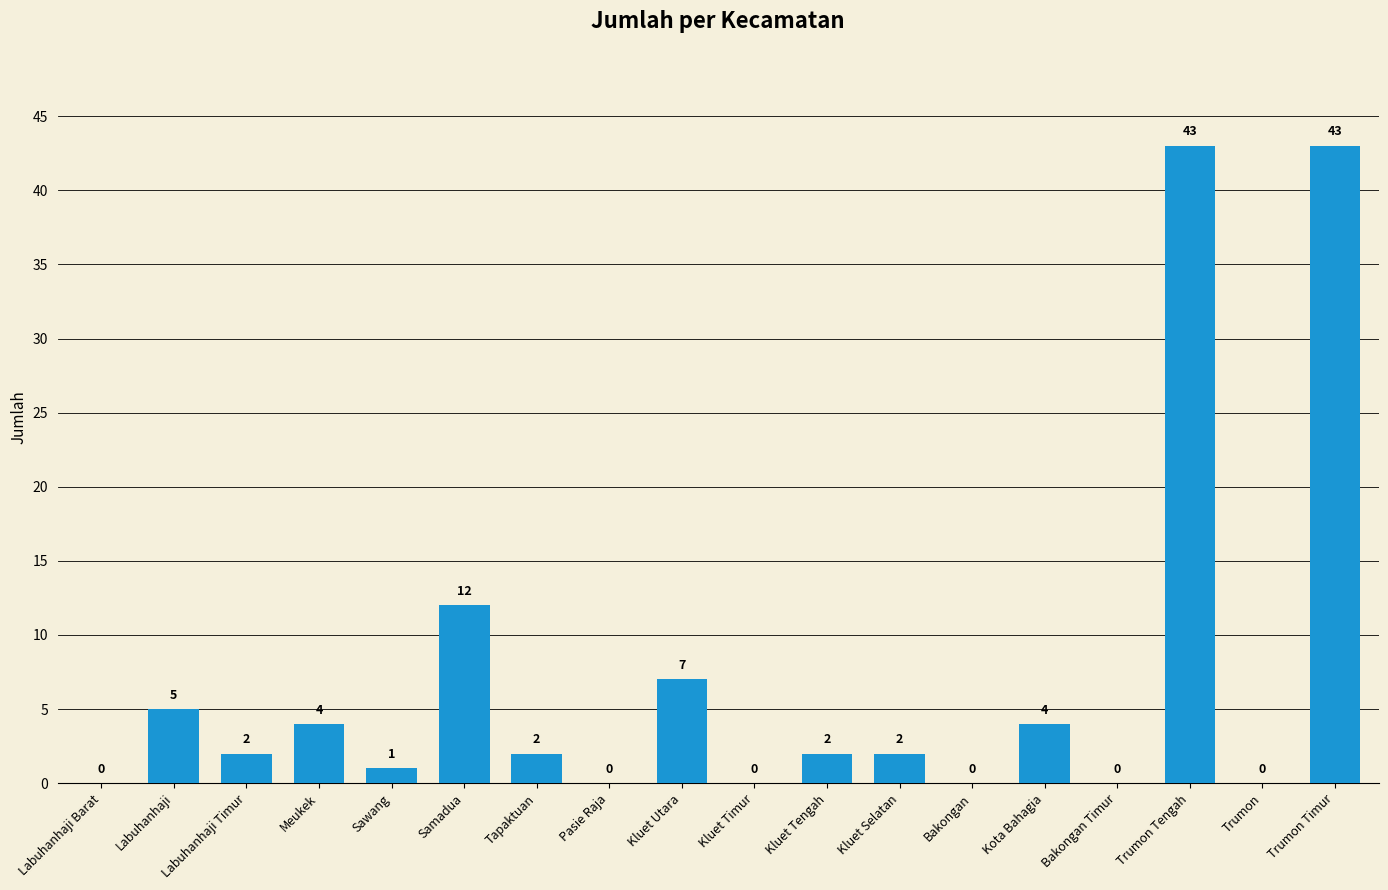

The value at Bakongan is 0. True or false?

True